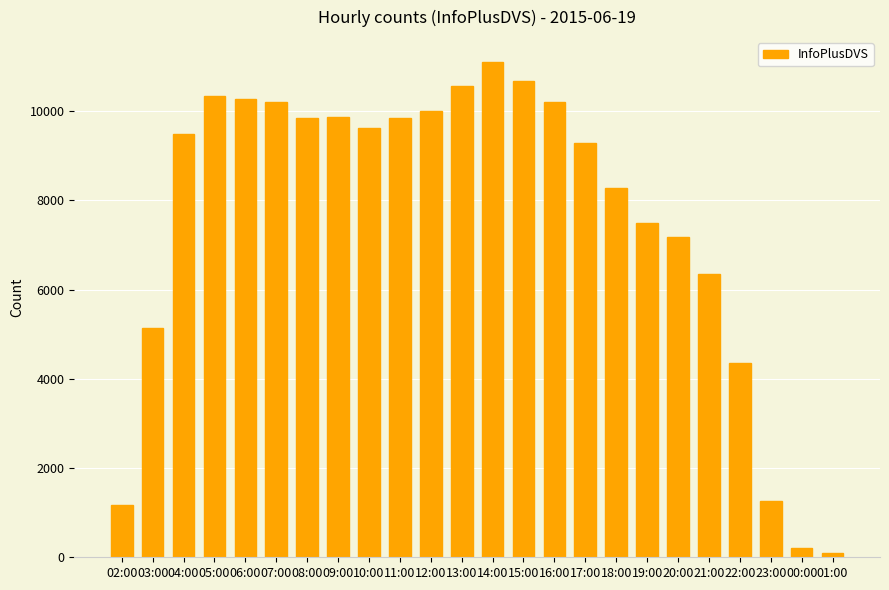

At which label is the value closest to 5602?

03:00